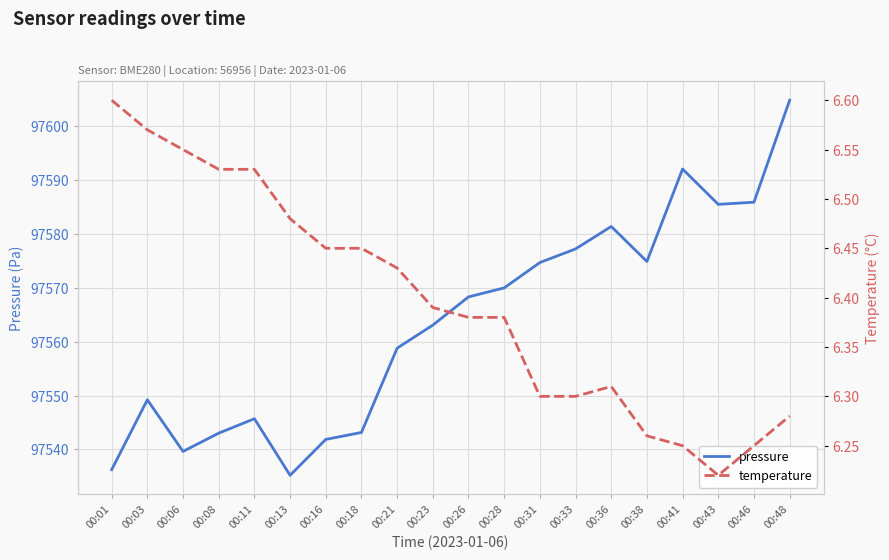

The temperature series shows 6.5 at 00:16. True or false?

True